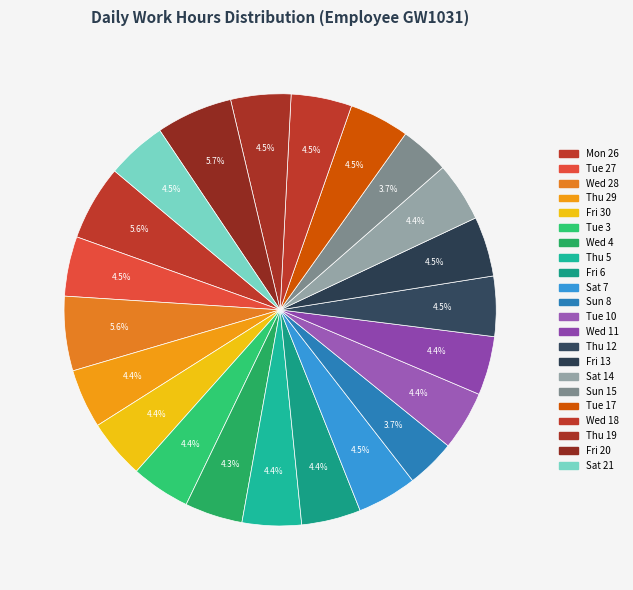

To the nearest percent, what percentage of the pie is Tue 17?

4%